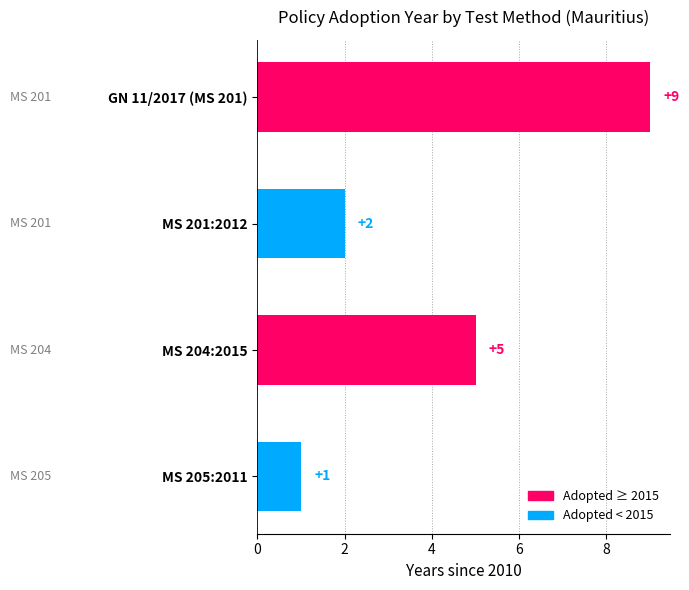

Is it true that the value at MS 205:2011 is 1?

True